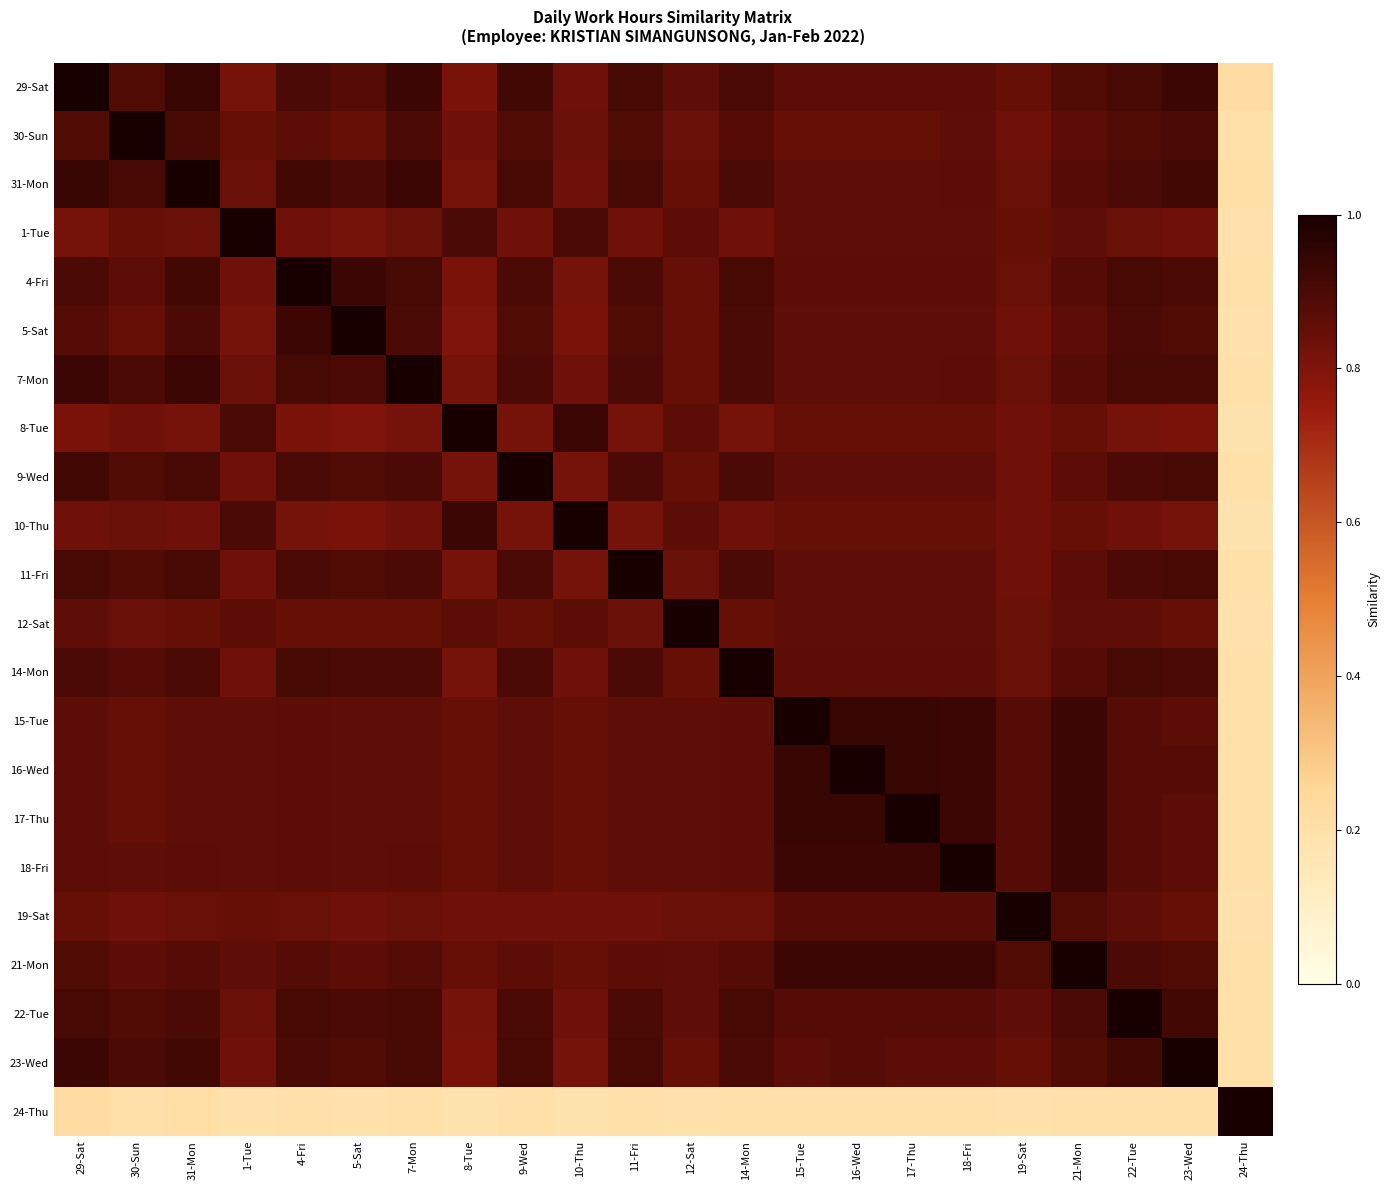

Reading left to right, transcribe all the data shown in this chart.

29-Sat: 29-Sat=1.0	30-Sun=0.9	31-Mon=0.9	1-Tue=0.8	4-Fri=0.9	5-Sat=0.9	7-Mon=0.9	8-Tue=0.8	9-Wed=0.9	10-Thu=0.8	11-Fri=0.9	12-Sat=0.9	14-Mon=0.9	15-Tue=0.9	16-Wed=0.9	17-Thu=0.9	18-Fri=0.9	19-Sat=0.8	21-Mon=0.9	22-Tue=0.9	23-Wed=0.9	24-Thu=0.2
30-Sun: 29-Sat=0.9	30-Sun=1.0	31-Mon=0.9	1-Tue=0.8	4-Fri=0.9	5-Sat=0.8	7-Mon=0.9	8-Tue=0.8	9-Wed=0.9	10-Thu=0.8	11-Fri=0.9	12-Sat=0.8	14-Mon=0.9	15-Tue=0.8	16-Wed=0.8	17-Thu=0.8	18-Fri=0.9	19-Sat=0.8	21-Mon=0.9	22-Tue=0.9	23-Wed=0.9	24-Thu=0.2
31-Mon: 29-Sat=0.9	30-Sun=0.9	31-Mon=1.0	1-Tue=0.8	4-Fri=0.9	5-Sat=0.9	7-Mon=0.9	8-Tue=0.8	9-Wed=0.9	10-Thu=0.8	11-Fri=0.9	12-Sat=0.8	14-Mon=0.9	15-Tue=0.9	16-Wed=0.9	17-Thu=0.9	18-Fri=0.9	19-Sat=0.8	21-Mon=0.9	22-Tue=0.9	23-Wed=0.9	24-Thu=0.2
1-Tue: 29-Sat=0.8	30-Sun=0.8	31-Mon=0.8	1-Tue=1.0	4-Fri=0.8	5-Sat=0.8	7-Mon=0.8	8-Tue=0.9	9-Wed=0.8	10-Thu=0.9	11-Fri=0.8	12-Sat=0.9	14-Mon=0.8	15-Tue=0.9	16-Wed=0.9	17-Thu=0.9	18-Fri=0.9	19-Sat=0.8	21-Mon=0.9	22-Tue=0.8	23-Wed=0.8	24-Thu=0.2
4-Fri: 29-Sat=0.9	30-Sun=0.9	31-Mon=0.9	1-Tue=0.8	4-Fri=1.0	5-Sat=0.9	7-Mon=0.9	8-Tue=0.8	9-Wed=0.9	10-Thu=0.8	11-Fri=0.9	12-Sat=0.8	14-Mon=0.9	15-Tue=0.9	16-Wed=0.9	17-Thu=0.9	18-Fri=0.9	19-Sat=0.8	21-Mon=0.9	22-Tue=0.9	23-Wed=0.9	24-Thu=0.2
5-Sat: 29-Sat=0.9	30-Sun=0.8	31-Mon=0.9	1-Tue=0.8	4-Fri=0.9	5-Sat=1.0	7-Mon=0.9	8-Tue=0.8	9-Wed=0.9	10-Thu=0.8	11-Fri=0.9	12-Sat=0.8	14-Mon=0.9	15-Tue=0.9	16-Wed=0.9	17-Thu=0.9	18-Fri=0.9	19-Sat=0.8	21-Mon=0.9	22-Tue=0.9	23-Wed=0.9	24-Thu=0.2
7-Mon: 29-Sat=0.9	30-Sun=0.9	31-Mon=0.9	1-Tue=0.8	4-Fri=0.9	5-Sat=0.9	7-Mon=1.0	8-Tue=0.8	9-Wed=0.9	10-Thu=0.8	11-Fri=0.9	12-Sat=0.8	14-Mon=0.9	15-Tue=0.9	16-Wed=0.9	17-Thu=0.9	18-Fri=0.9	19-Sat=0.8	21-Mon=0.9	22-Tue=0.9	23-Wed=0.9	24-Thu=0.2
8-Tue: 29-Sat=0.8	30-Sun=0.8	31-Mon=0.8	1-Tue=0.9	4-Fri=0.8	5-Sat=0.8	7-Mon=0.8	8-Tue=1.0	9-Wed=0.8	10-Thu=0.9	11-Fri=0.8	12-Sat=0.9	14-Mon=0.8	15-Tue=0.8	16-Wed=0.8	17-Thu=0.8	18-Fri=0.8	19-Sat=0.8	21-Mon=0.8	22-Tue=0.8	23-Wed=0.8	24-Thu=0.2
9-Wed: 29-Sat=0.9	30-Sun=0.9	31-Mon=0.9	1-Tue=0.8	4-Fri=0.9	5-Sat=0.9	7-Mon=0.9	8-Tue=0.8	9-Wed=1.0	10-Thu=0.8	11-Fri=0.9	12-Sat=0.8	14-Mon=0.9	15-Tue=0.9	16-Wed=0.9	17-Thu=0.9	18-Fri=0.9	19-Sat=0.8	21-Mon=0.9	22-Tue=0.9	23-Wed=0.9	24-Thu=0.2
10-Thu: 29-Sat=0.8	30-Sun=0.8	31-Mon=0.8	1-Tue=0.9	4-Fri=0.8	5-Sat=0.8	7-Mon=0.8	8-Tue=0.9	9-Wed=0.8	10-Thu=1.0	11-Fri=0.8	12-Sat=0.9	14-Mon=0.8	15-Tue=0.8	16-Wed=0.8	17-Thu=0.8	18-Fri=0.8	19-Sat=0.8	21-Mon=0.8	22-Tue=0.8	23-Wed=0.8	24-Thu=0.2
11-Fri: 29-Sat=0.9	30-Sun=0.9	31-Mon=0.9	1-Tue=0.8	4-Fri=0.9	5-Sat=0.9	7-Mon=0.9	8-Tue=0.8	9-Wed=0.9	10-Thu=0.8	11-Fri=1.0	12-Sat=0.8	14-Mon=0.9	15-Tue=0.9	16-Wed=0.9	17-Thu=0.9	18-Fri=0.9	19-Sat=0.8	21-Mon=0.9	22-Tue=0.9	23-Wed=0.9	24-Thu=0.2
12-Sat: 29-Sat=0.9	30-Sun=0.8	31-Mon=0.8	1-Tue=0.9	4-Fri=0.8	5-Sat=0.8	7-Mon=0.8	8-Tue=0.9	9-Wed=0.8	10-Thu=0.9	11-Fri=0.8	12-Sat=1.0	14-Mon=0.8	15-Tue=0.9	16-Wed=0.9	17-Thu=0.9	18-Fri=0.9	19-Sat=0.8	21-Mon=0.9	22-Tue=0.9	23-Wed=0.8	24-Thu=0.2
14-Mon: 29-Sat=0.9	30-Sun=0.9	31-Mon=0.9	1-Tue=0.8	4-Fri=0.9	5-Sat=0.9	7-Mon=0.9	8-Tue=0.8	9-Wed=0.9	10-Thu=0.8	11-Fri=0.9	12-Sat=0.8	14-Mon=1.0	15-Tue=0.9	16-Wed=0.9	17-Thu=0.9	18-Fri=0.9	19-Sat=0.8	21-Mon=0.9	22-Tue=0.9	23-Wed=0.9	24-Thu=0.2
15-Tue: 29-Sat=0.9	30-Sun=0.8	31-Mon=0.9	1-Tue=0.9	4-Fri=0.9	5-Sat=0.9	7-Mon=0.9	8-Tue=0.8	9-Wed=0.9	10-Thu=0.8	11-Fri=0.9	12-Sat=0.9	14-Mon=0.9	15-Tue=1.0	16-Wed=0.9	17-Thu=0.9	18-Fri=0.9	19-Sat=0.9	21-Mon=0.9	22-Tue=0.9	23-Wed=0.9	24-Thu=0.2
16-Wed: 29-Sat=0.9	30-Sun=0.8	31-Mon=0.9	1-Tue=0.9	4-Fri=0.9	5-Sat=0.9	7-Mon=0.9	8-Tue=0.8	9-Wed=0.9	10-Thu=0.8	11-Fri=0.9	12-Sat=0.9	14-Mon=0.9	15-Tue=0.9	16-Wed=1.0	17-Thu=0.9	18-Fri=0.9	19-Sat=0.9	21-Mon=0.9	22-Tue=0.9	23-Wed=0.9	24-Thu=0.2
17-Thu: 29-Sat=0.9	30-Sun=0.8	31-Mon=0.9	1-Tue=0.9	4-Fri=0.9	5-Sat=0.9	7-Mon=0.9	8-Tue=0.8	9-Wed=0.9	10-Thu=0.8	11-Fri=0.9	12-Sat=0.9	14-Mon=0.9	15-Tue=0.9	16-Wed=0.9	17-Thu=1.0	18-Fri=0.9	19-Sat=0.9	21-Mon=0.9	22-Tue=0.9	23-Wed=0.9	24-Thu=0.2
18-Fri: 29-Sat=0.9	30-Sun=0.9	31-Mon=0.9	1-Tue=0.9	4-Fri=0.9	5-Sat=0.9	7-Mon=0.9	8-Tue=0.8	9-Wed=0.9	10-Thu=0.8	11-Fri=0.9	12-Sat=0.9	14-Mon=0.9	15-Tue=0.9	16-Wed=0.9	17-Thu=0.9	18-Fri=1.0	19-Sat=0.9	21-Mon=0.9	22-Tue=0.9	23-Wed=0.9	24-Thu=0.2
19-Sat: 29-Sat=0.8	30-Sun=0.8	31-Mon=0.8	1-Tue=0.8	4-Fri=0.8	5-Sat=0.8	7-Mon=0.8	8-Tue=0.8	9-Wed=0.8	10-Thu=0.8	11-Fri=0.8	12-Sat=0.8	14-Mon=0.8	15-Tue=0.9	16-Wed=0.9	17-Thu=0.9	18-Fri=0.9	19-Sat=1.0	21-Mon=0.9	22-Tue=0.9	23-Wed=0.8	24-Thu=0.2
21-Mon: 29-Sat=0.9	30-Sun=0.9	31-Mon=0.9	1-Tue=0.9	4-Fri=0.9	5-Sat=0.9	7-Mon=0.9	8-Tue=0.8	9-Wed=0.9	10-Thu=0.8	11-Fri=0.9	12-Sat=0.9	14-Mon=0.9	15-Tue=0.9	16-Wed=0.9	17-Thu=0.9	18-Fri=0.9	19-Sat=0.9	21-Mon=1.0	22-Tue=0.9	23-Wed=0.9	24-Thu=0.2
22-Tue: 29-Sat=0.9	30-Sun=0.9	31-Mon=0.9	1-Tue=0.8	4-Fri=0.9	5-Sat=0.9	7-Mon=0.9	8-Tue=0.8	9-Wed=0.9	10-Thu=0.8	11-Fri=0.9	12-Sat=0.9	14-Mon=0.9	15-Tue=0.9	16-Wed=0.9	17-Thu=0.9	18-Fri=0.9	19-Sat=0.9	21-Mon=0.9	22-Tue=1.0	23-Wed=0.9	24-Thu=0.2
23-Wed: 29-Sat=0.9	30-Sun=0.9	31-Mon=0.9	1-Tue=0.8	4-Fri=0.9	5-Sat=0.9	7-Mon=0.9	8-Tue=0.8	9-Wed=0.9	10-Thu=0.8	11-Fri=0.9	12-Sat=0.8	14-Mon=0.9	15-Tue=0.9	16-Wed=0.9	17-Thu=0.9	18-Fri=0.9	19-Sat=0.8	21-Mon=0.9	22-Tue=0.9	23-Wed=1.0	24-Thu=0.2
24-Thu: 29-Sat=0.2	30-Sun=0.2	31-Mon=0.2	1-Tue=0.2	4-Fri=0.2	5-Sat=0.2	7-Mon=0.2	8-Tue=0.2	9-Wed=0.2	10-Thu=0.2	11-Fri=0.2	12-Sat=0.2	14-Mon=0.2	15-Tue=0.2	16-Wed=0.2	17-Thu=0.2	18-Fri=0.2	19-Sat=0.2	21-Mon=0.2	22-Tue=0.2	23-Wed=0.2	24-Thu=1.0